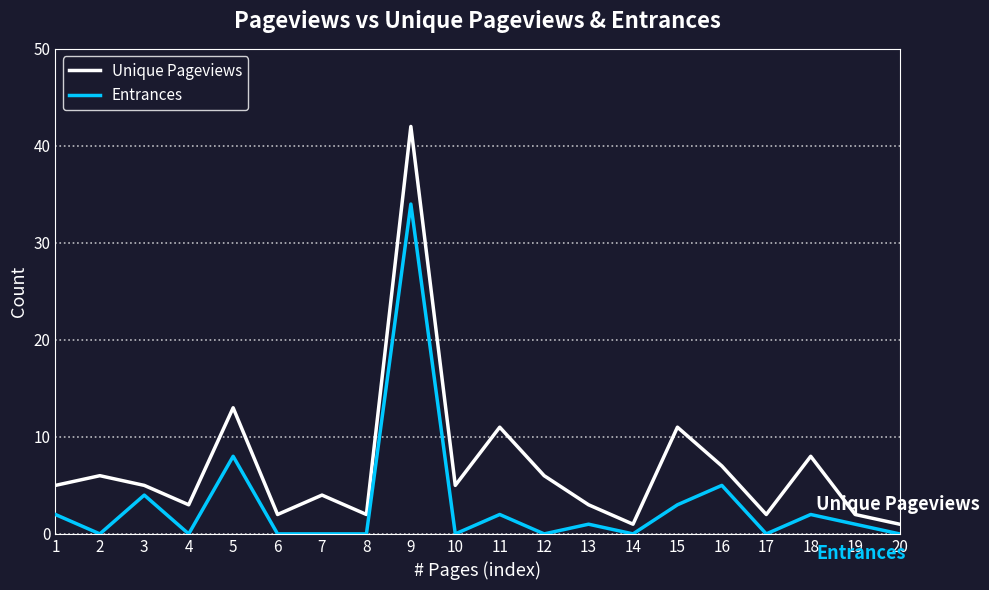

What is the difference between the maximum and minimum values in the Entrances series?

34